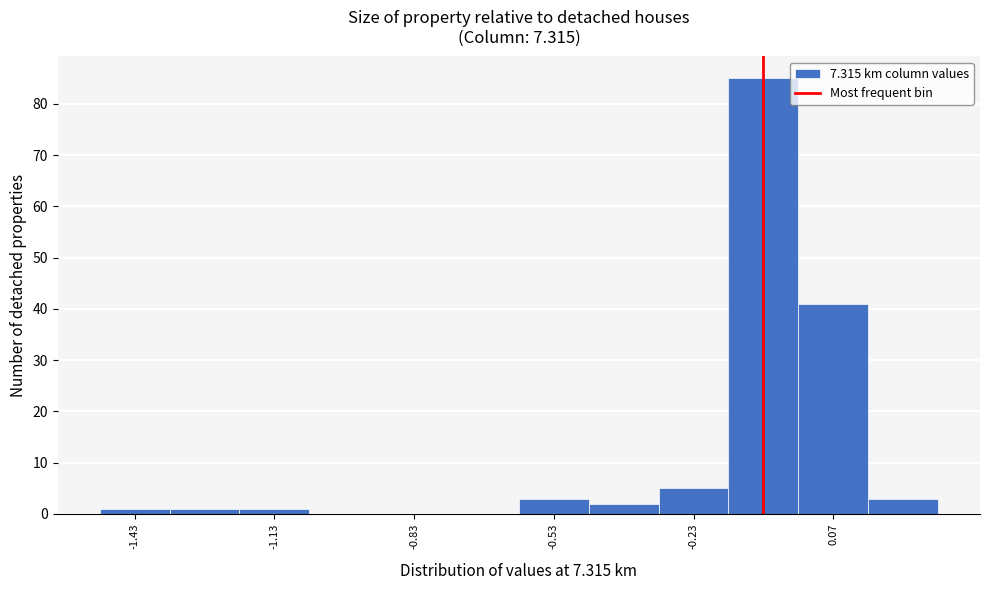

Read against the x-axis, roughly where is the centre of the tallest bar?

-0.05